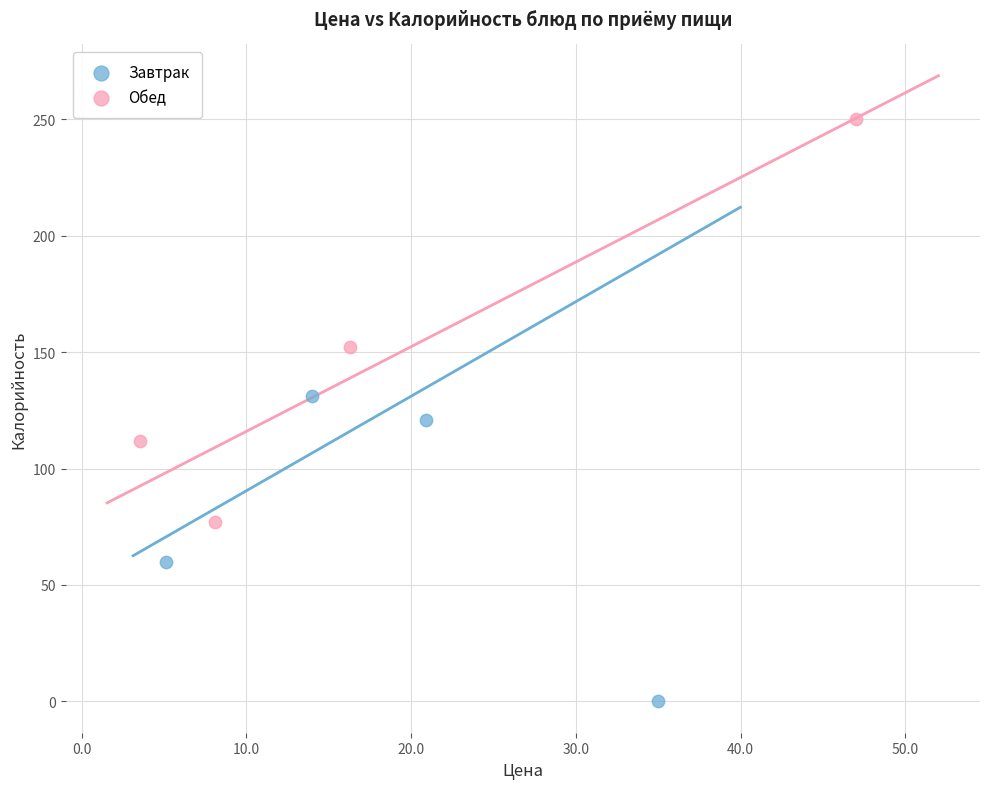

Which series contains the lowest Y value?

Завтрак